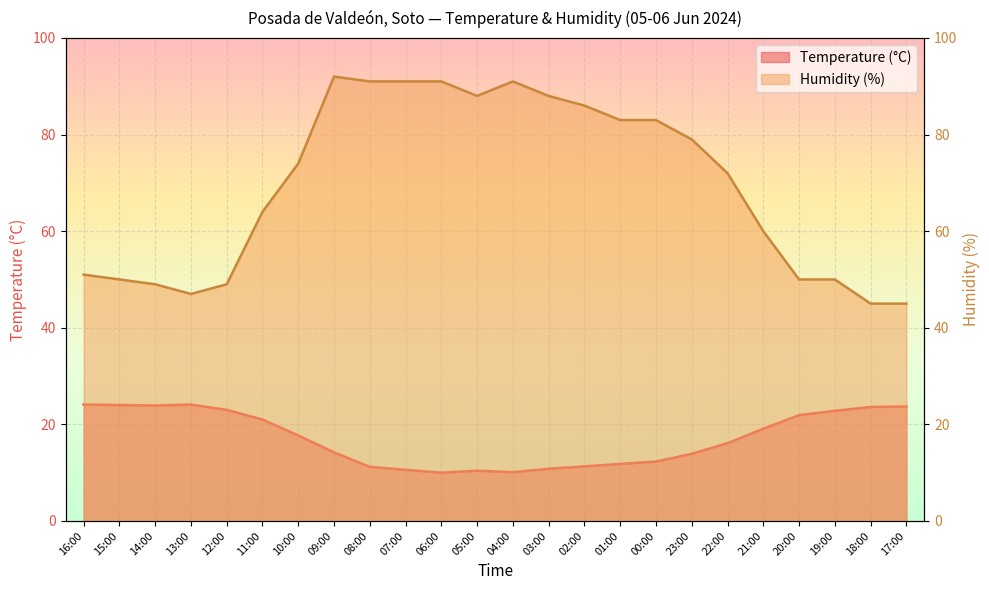

True or false: Temperature (°C) and Humidity (%) cross at least once.

False